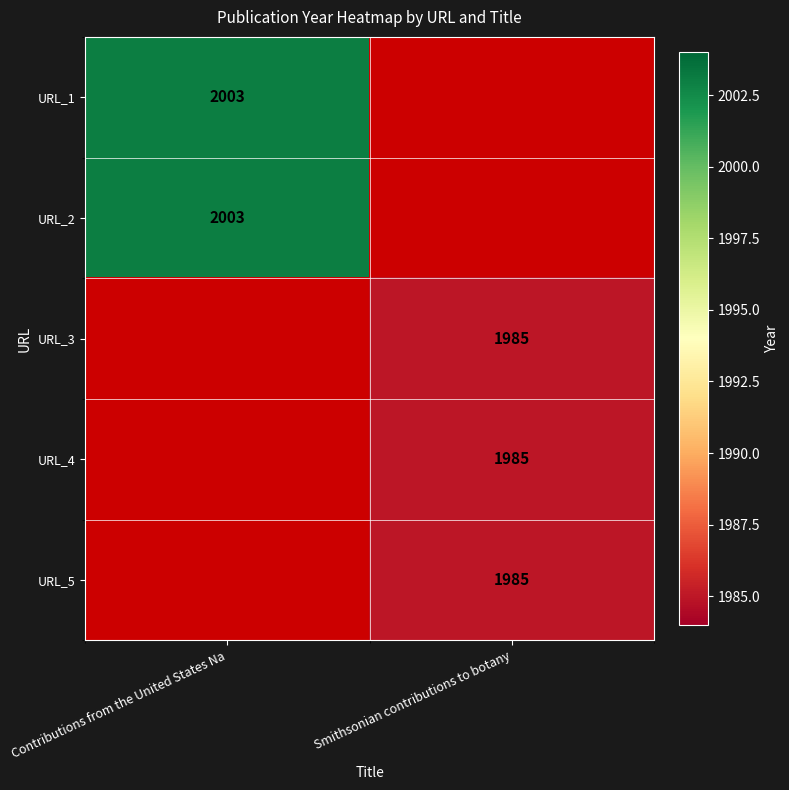

Is it true that URL_4 equals 1985 at Smithsonian contributions to botany?

True